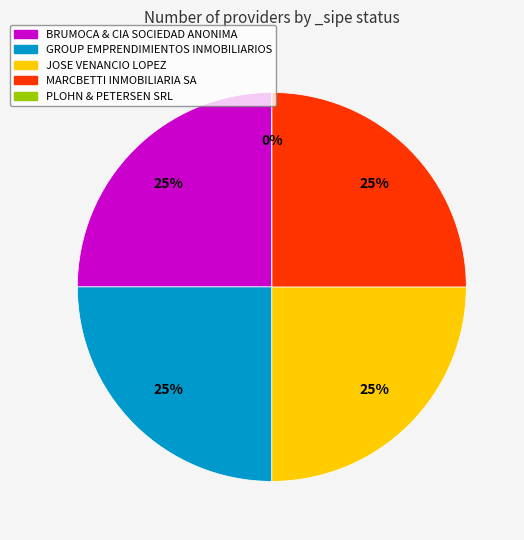

What is the change in value from JOSE VENANCIO LOPEZ to PLOHN & PETERSEN SRL?

-1